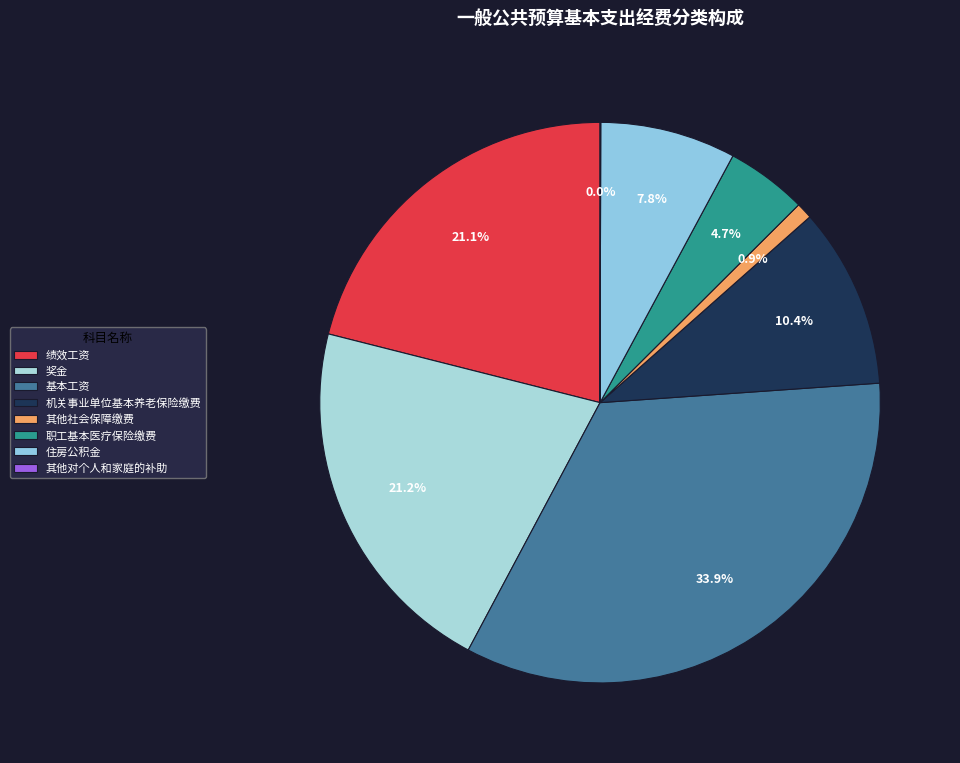

Does 职工基本医疗保险缴费 account for over 50% of the chart?

No